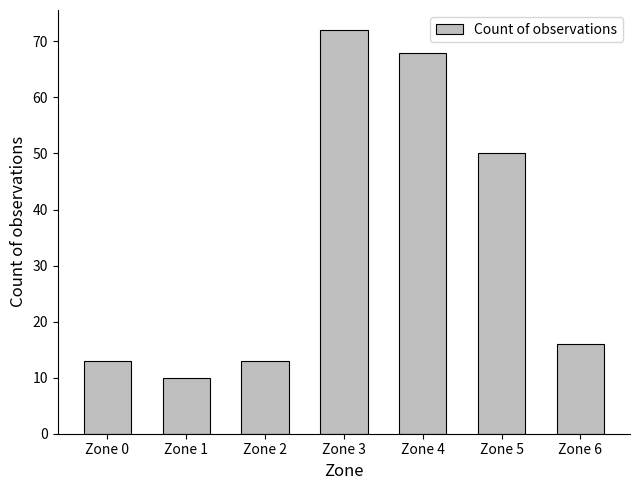

How many values are below 16?

3